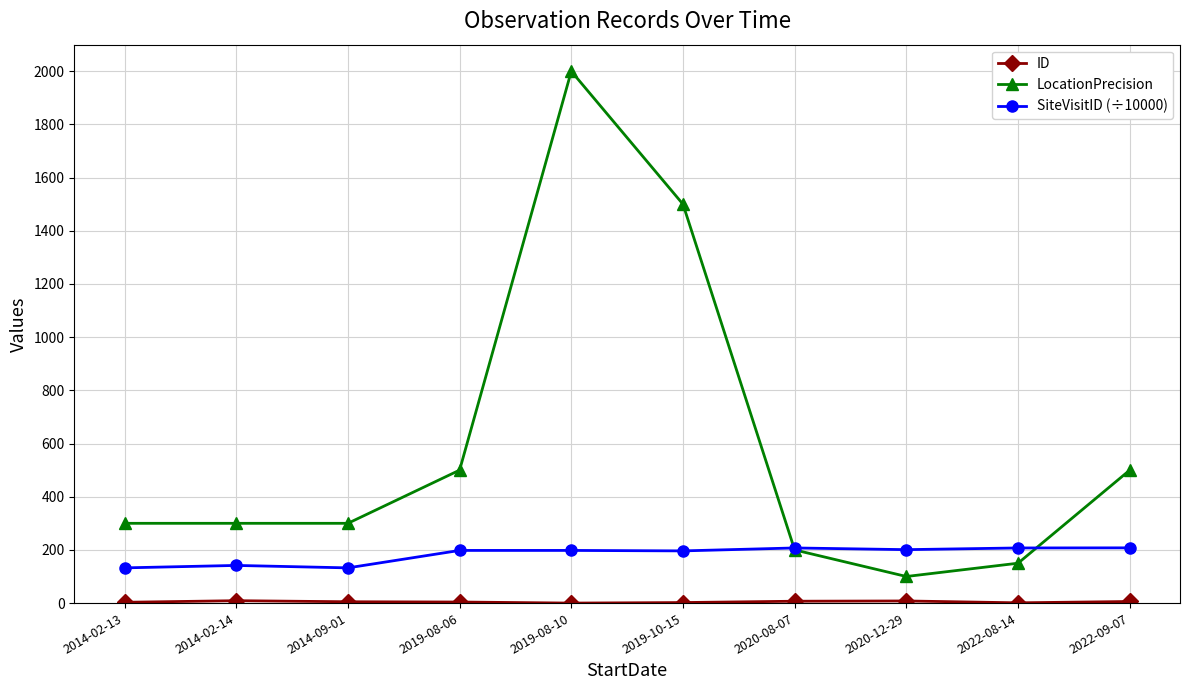

What is the average value of the LocationPrecision series?

585.0